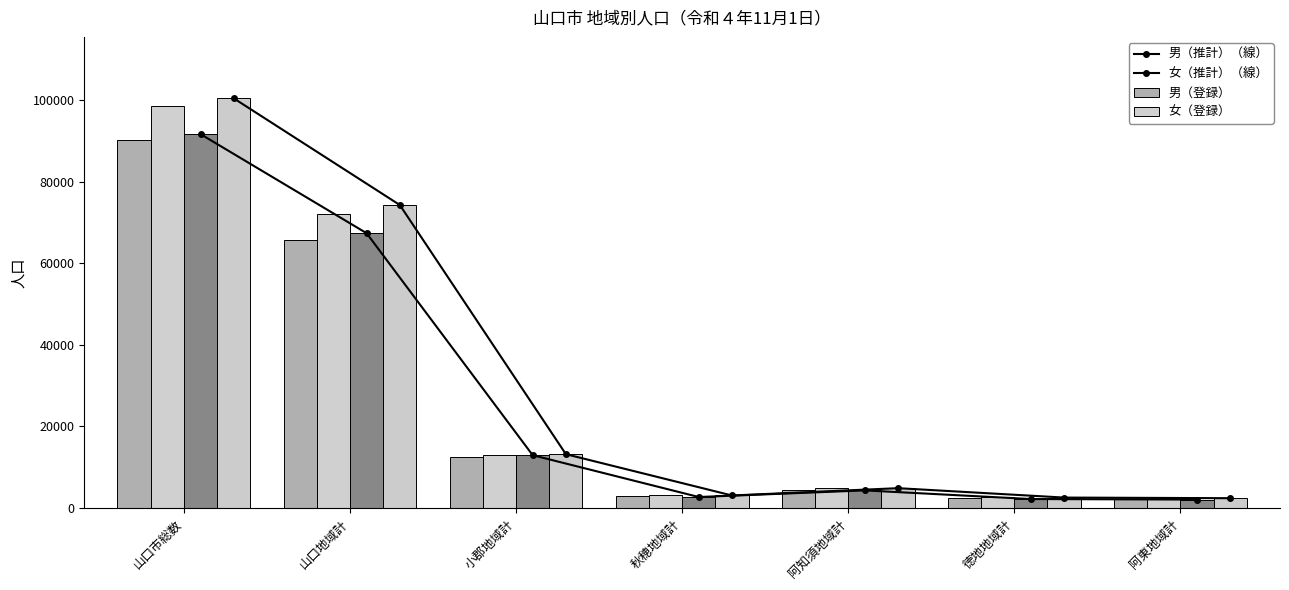

What is the value of the 女（登録） bar at the 2nd from the left?

72042